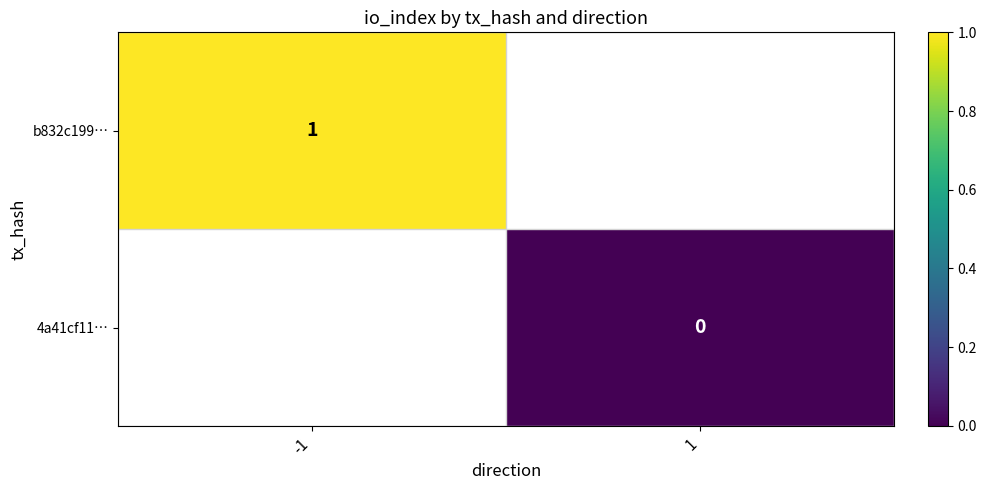

The b832c199… series shows 1 at -1. True or false?

True